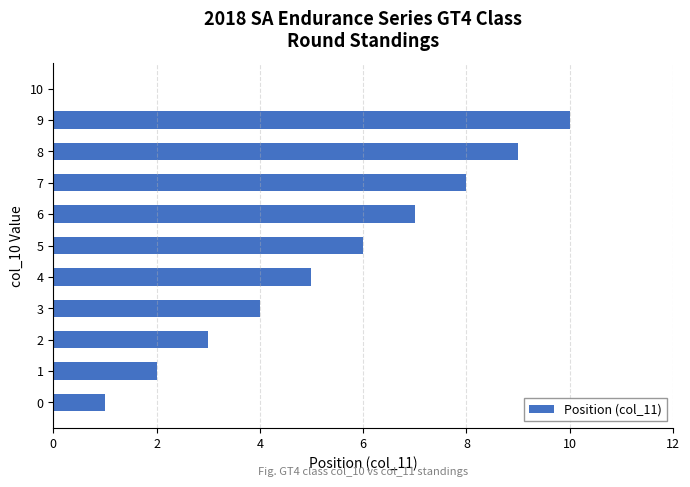

How many distinct data groups are displayed?

1